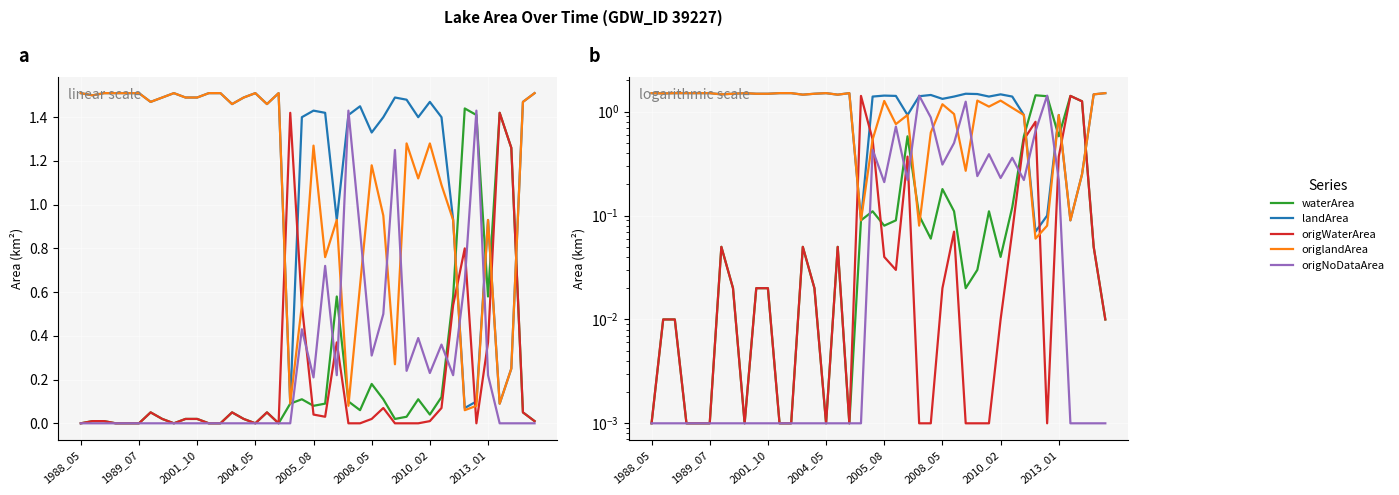

Rank the series at 31 from highest to lowest value.

landArea, origlandArea, origNoDataArea, waterArea, origWaterArea